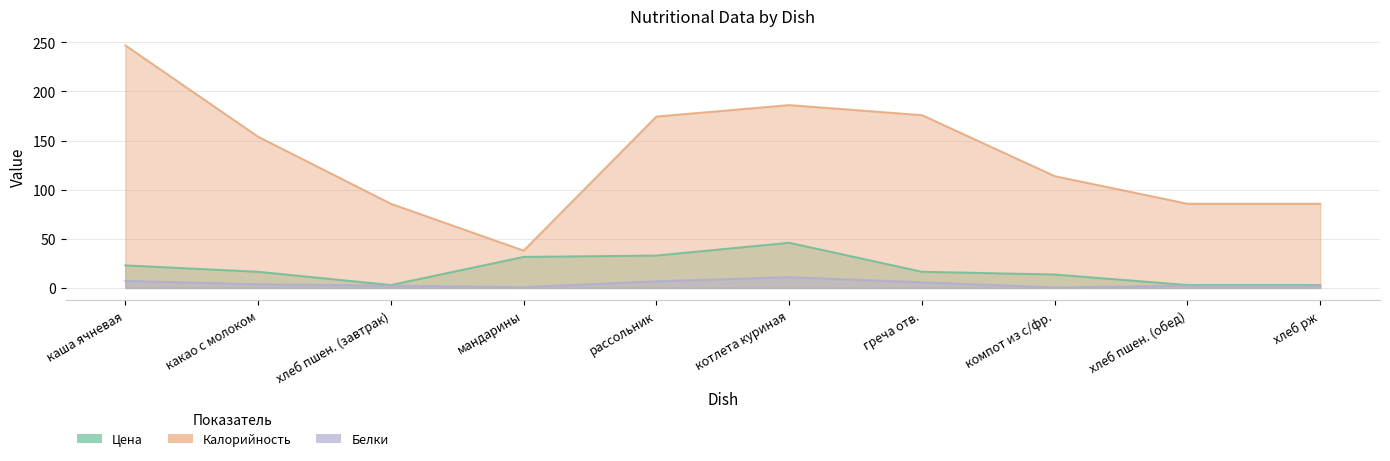

True or false: Калорийность and Цена intersect in this chart.

False